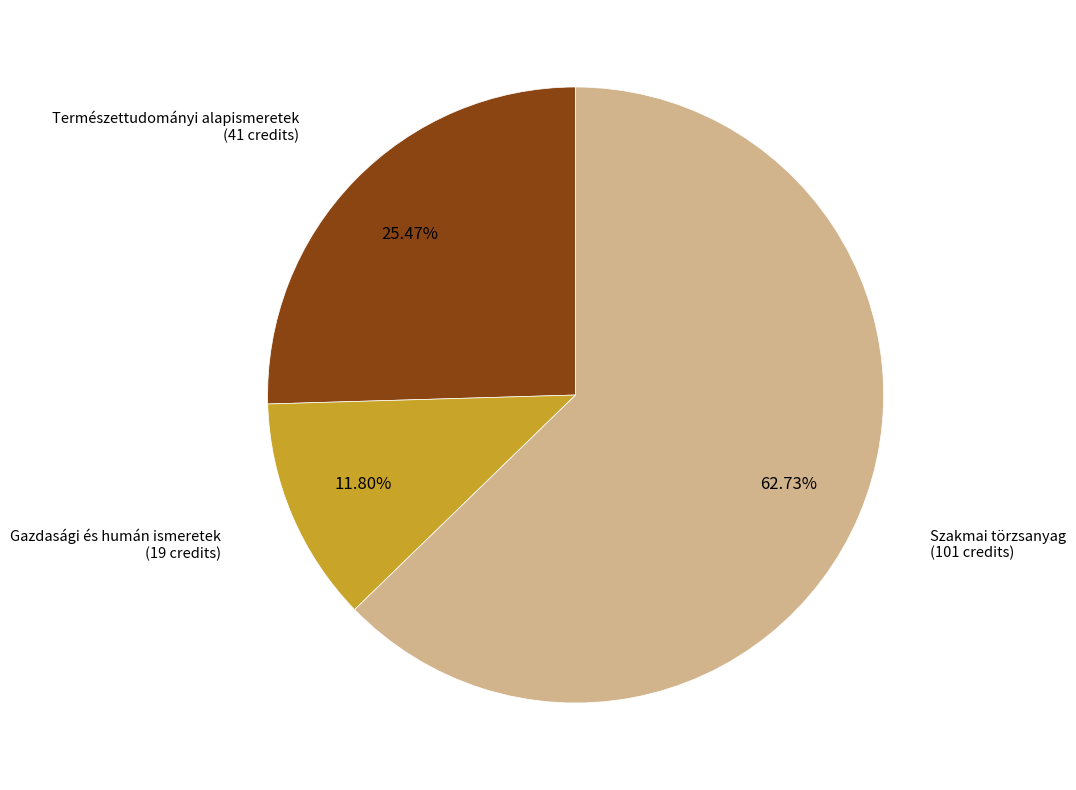

Is there any slice that represents more than half of the pie?

Yes